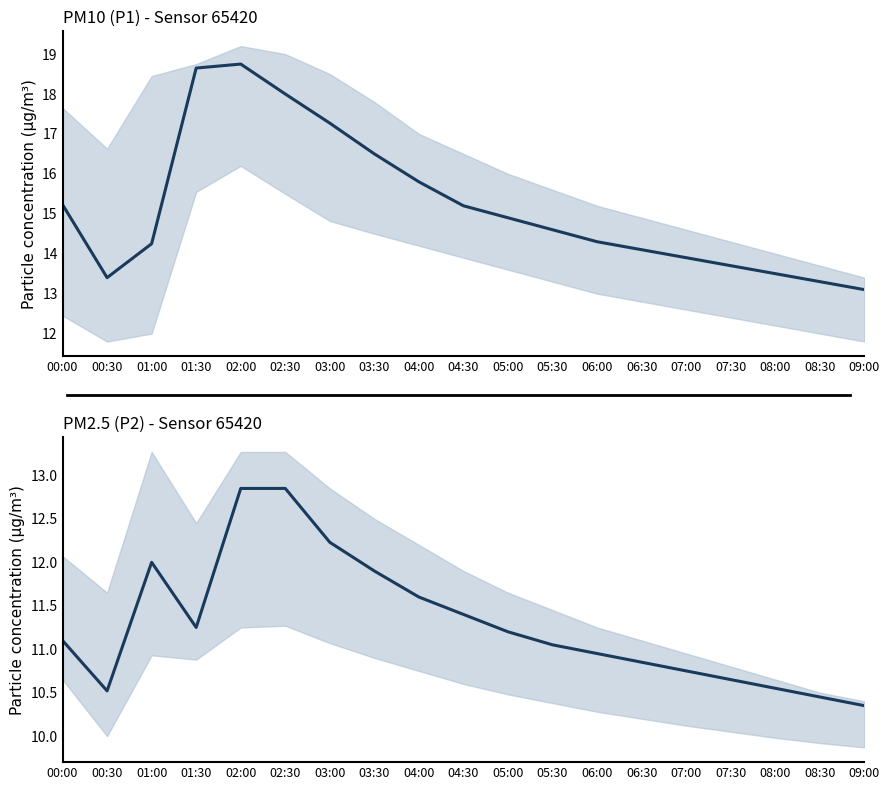

Rank the series by their maximum value, from lowest to highest.

P2, P1